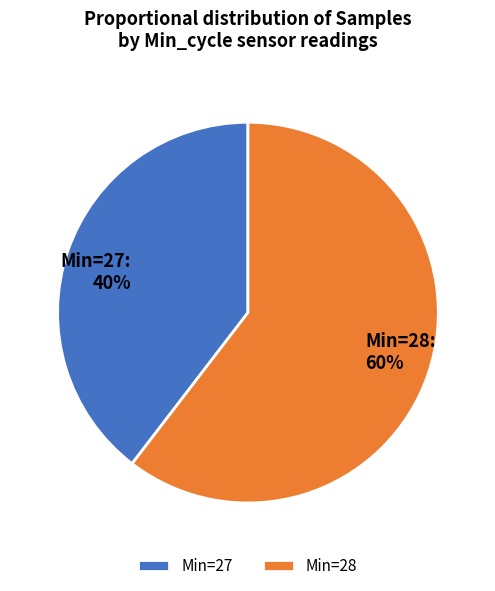

Which category has the smallest portion of the pie?

Min=27